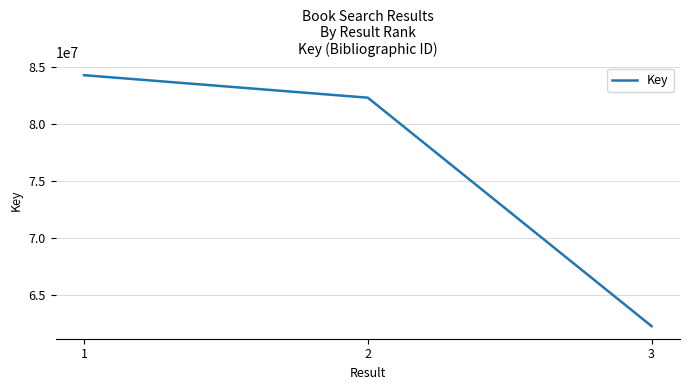

Count the number of data series in this chart.

1